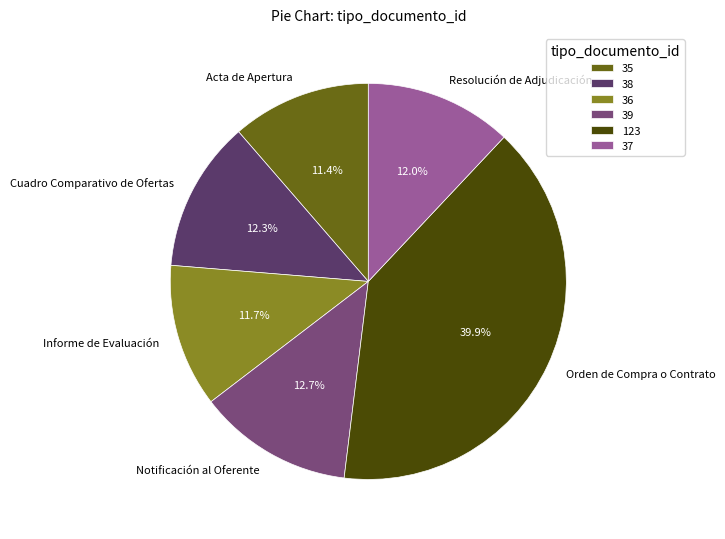

How many segments does this pie chart have?

6